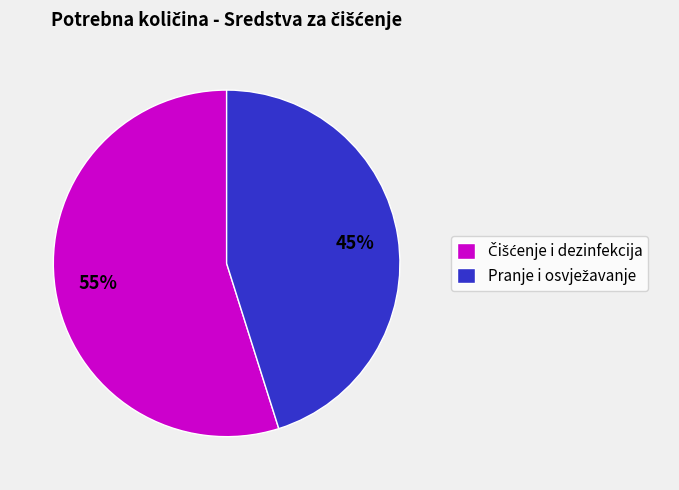

To the nearest percent, what is the difference between the largest and smallest slice percentages?

10%